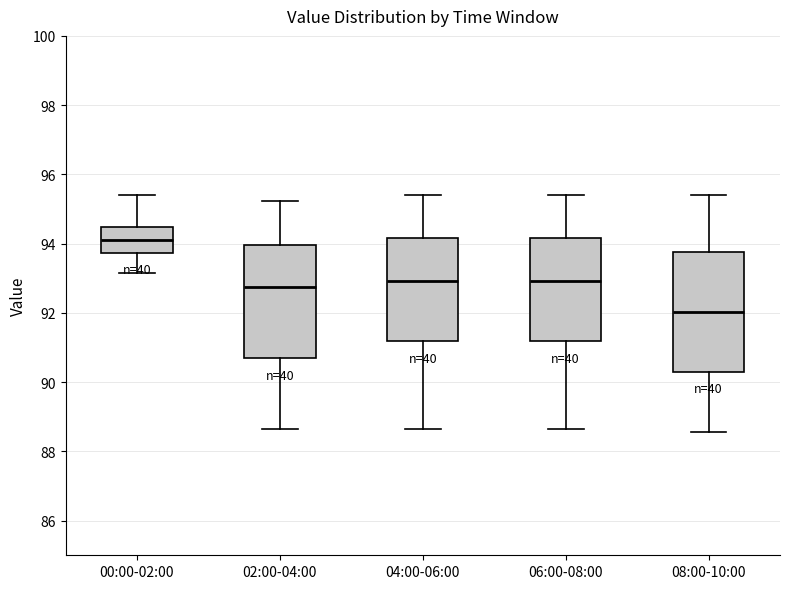

Reading left to right, transcribe this box plot: for each box, give where its median line is, the range the box spans, and where its two whiskers end, as read against the y-axis. The values are not printed on the chart, so give them approximately, as read against the axis.

00:00-02:00: median 94.0, box 93.8 to 94.4, whiskers 93.2 to 95.4
02:00-04:00: median 92.8, box 90.6 to 94.0, whiskers 88.6 to 95.2
04:00-06:00: median 93.0, box 91.2 to 94.2, whiskers 88.6 to 95.4
06:00-08:00: median 93.0, box 91.2 to 94.2, whiskers 88.6 to 95.4
08:00-10:00: median 92.0, box 90.2 to 93.8, whiskers 88.6 to 95.4